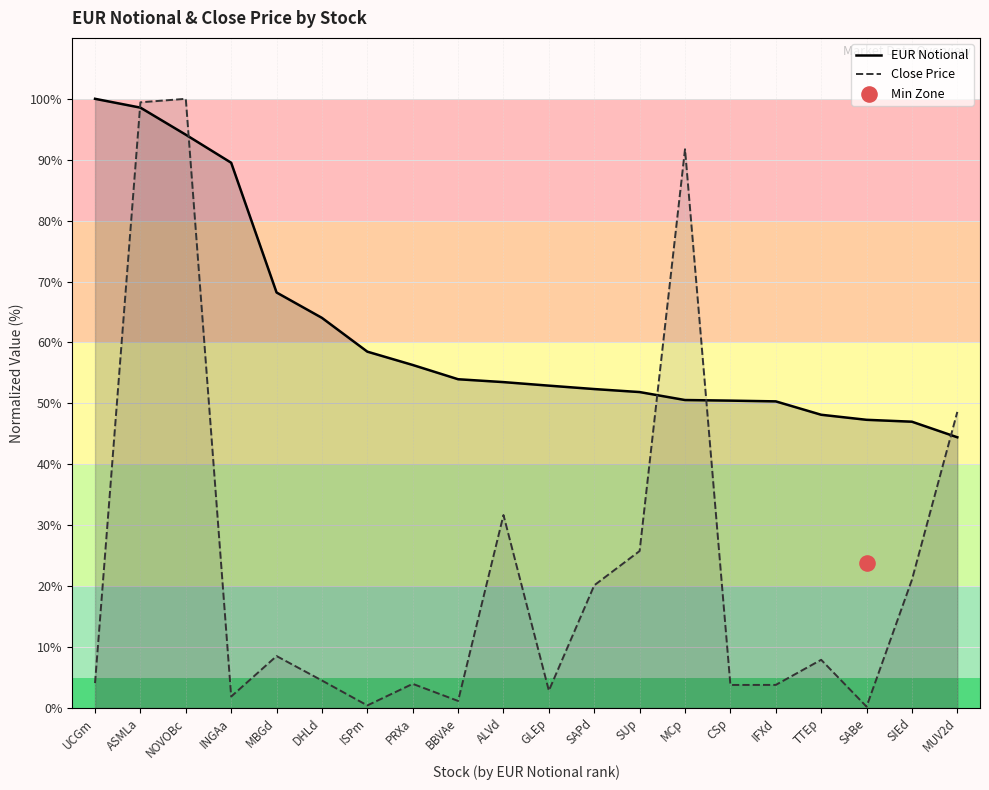

Which series has the largest total across all categories?

EUR Notional